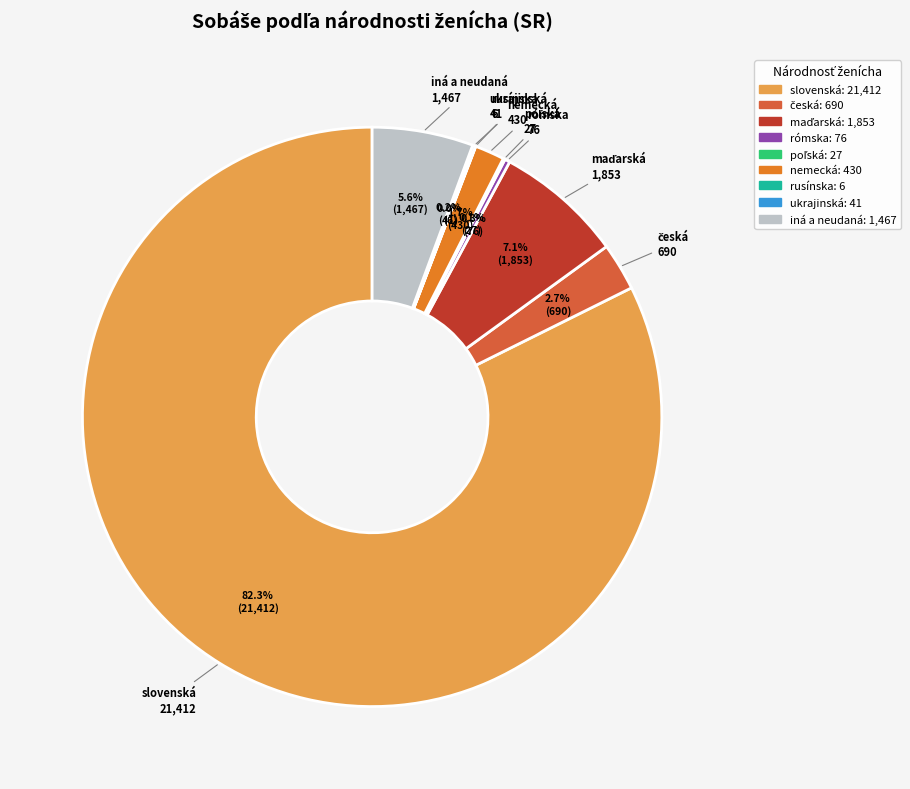

To the nearest percent, what is the average slice percentage?

11%